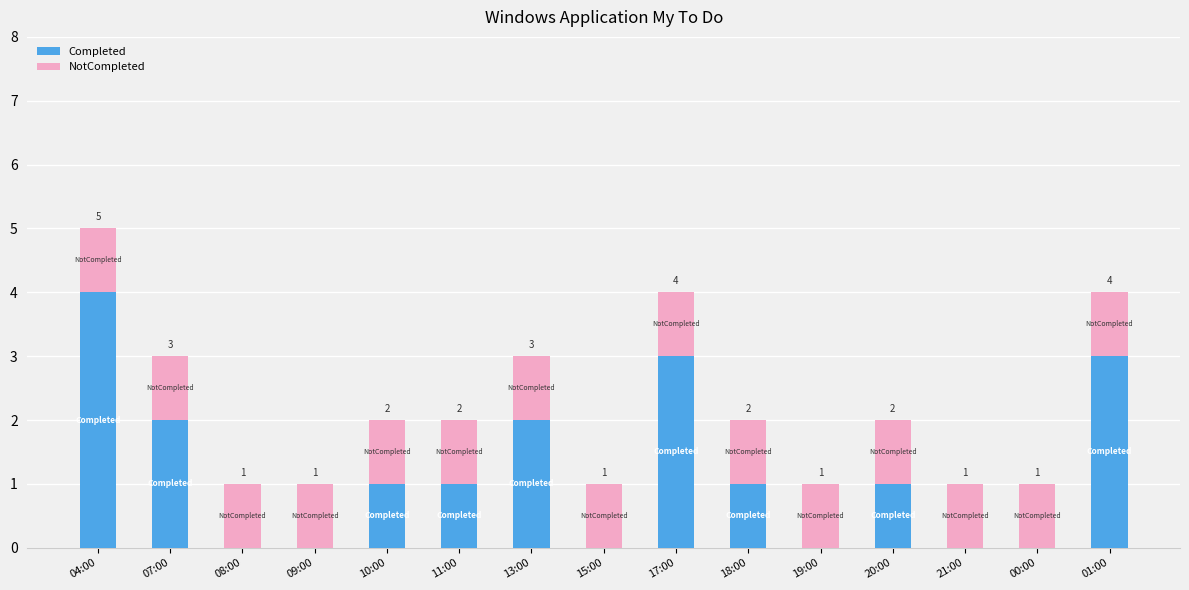

How many Completed values are between 0 and 2?

12